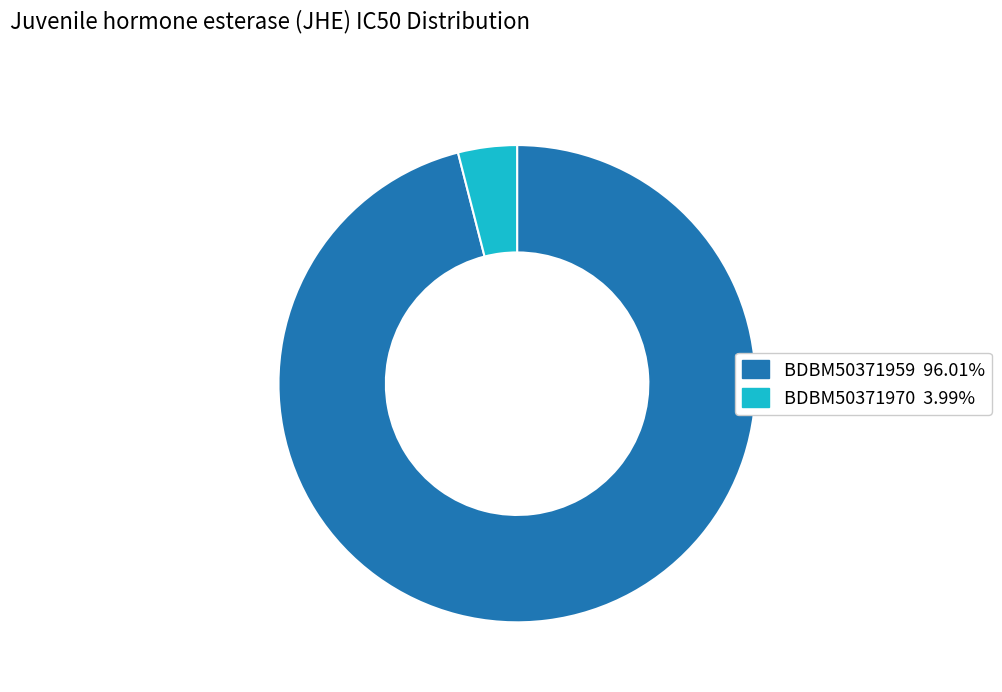

Is the sum of BDBM50371970 3.99% and BDBM50371959 96.01% greater than half?

Yes